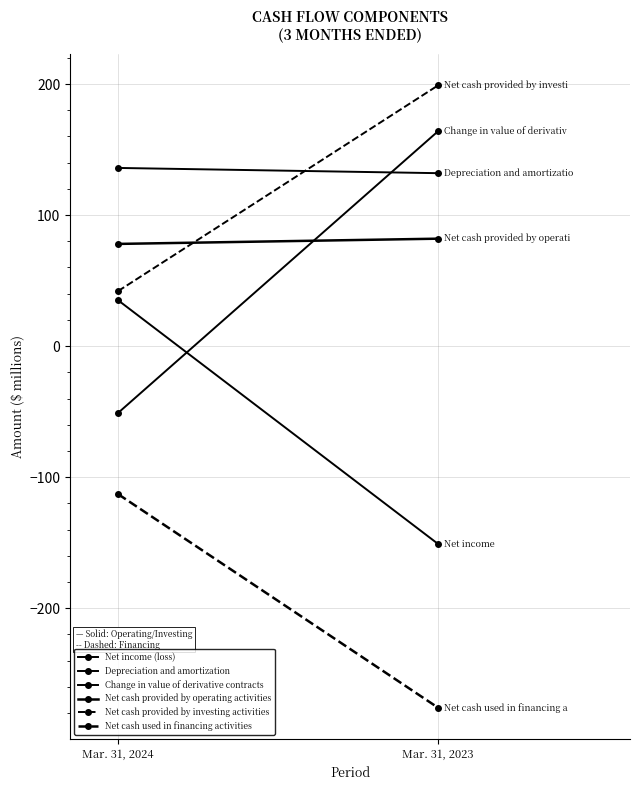

What is the greatest value displayed?

199